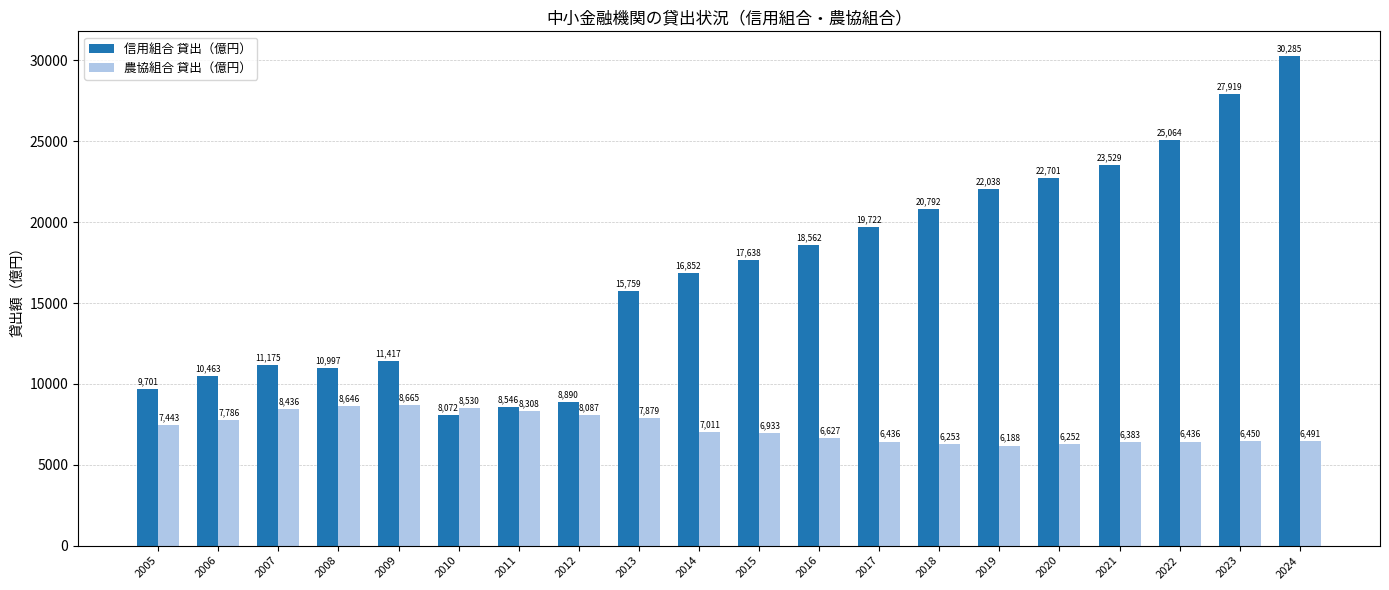

What are all the series names shown in the legend?

信用組合 貸出（億円）, 農協組合 貸出（億円）